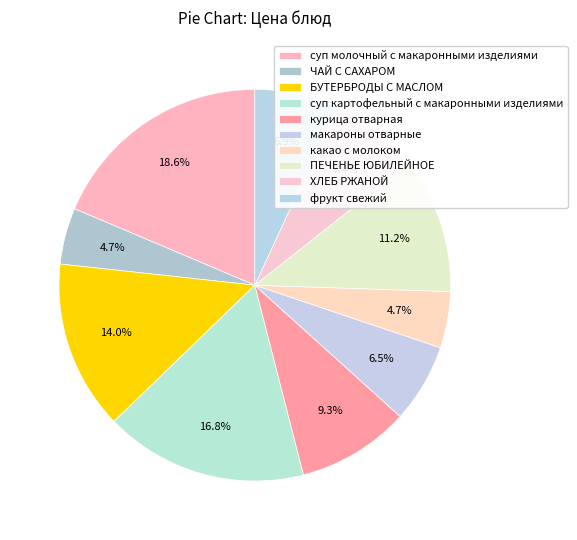

Which category has the biggest portion of the pie?

суп молочный с макаронными изделиями